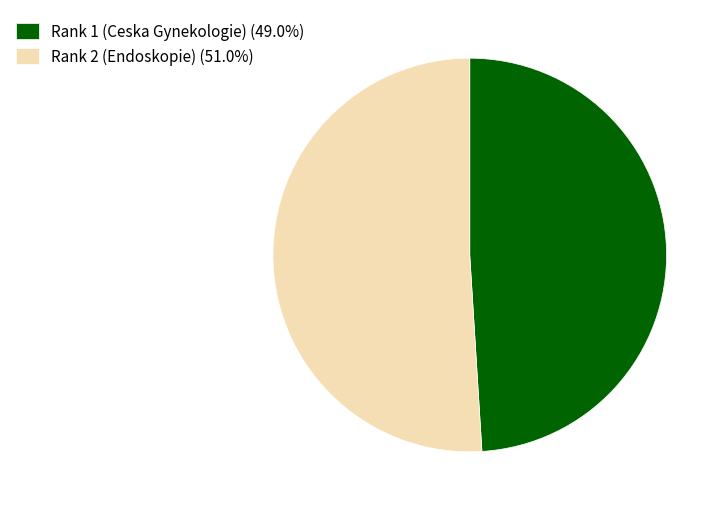

Which category has the biggest portion of the pie?

Rank 2 (Endoskopie)